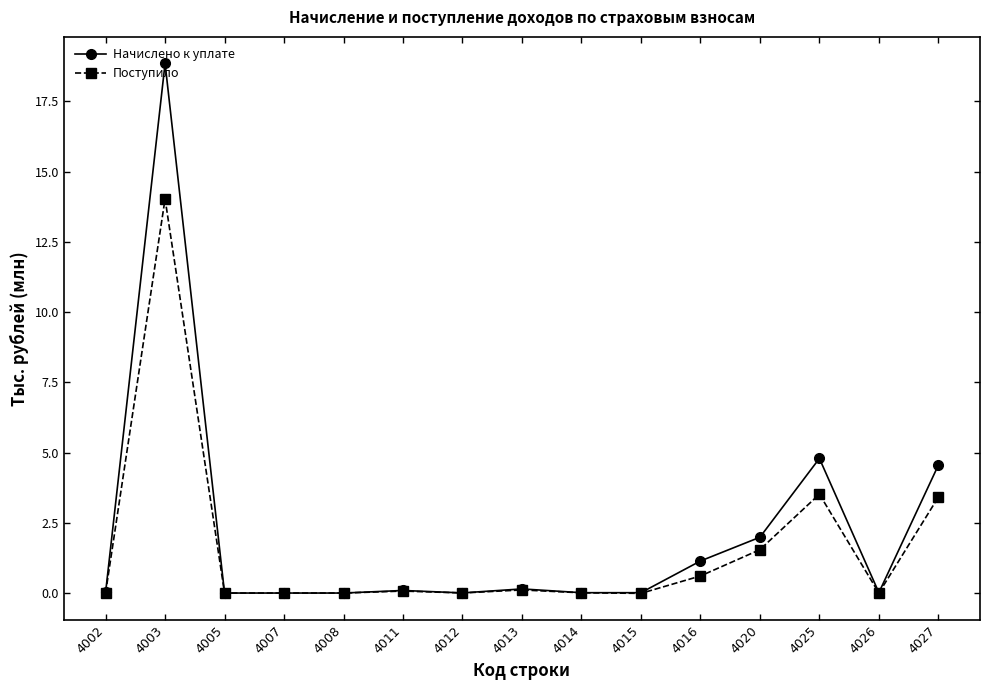

Rank the series by their maximum value, from highest to lowest.

Начислено к уплате, Поступило